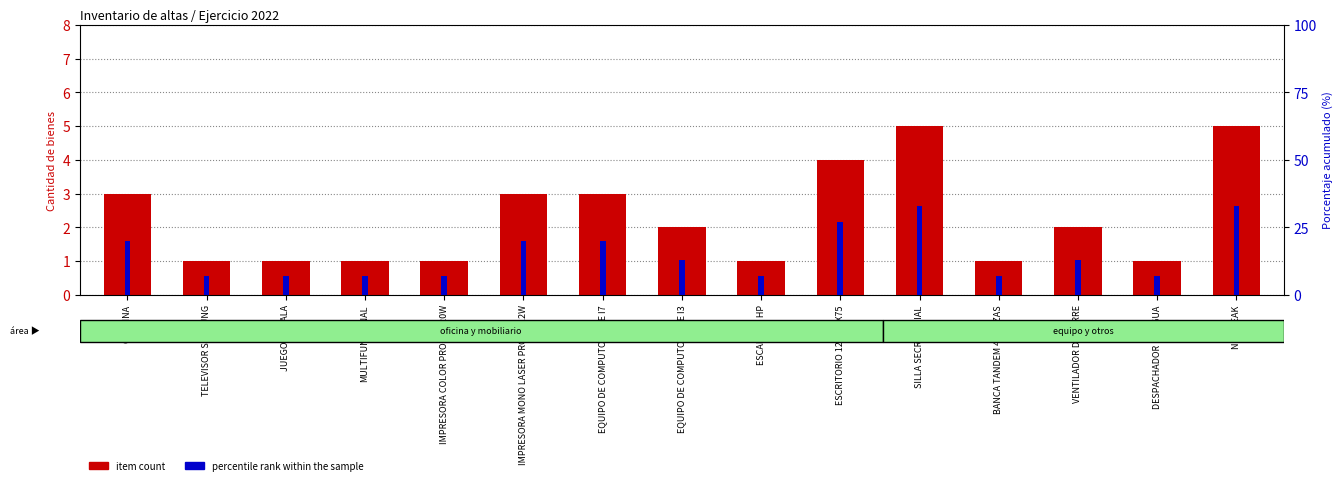

How many bars are there in total?

30